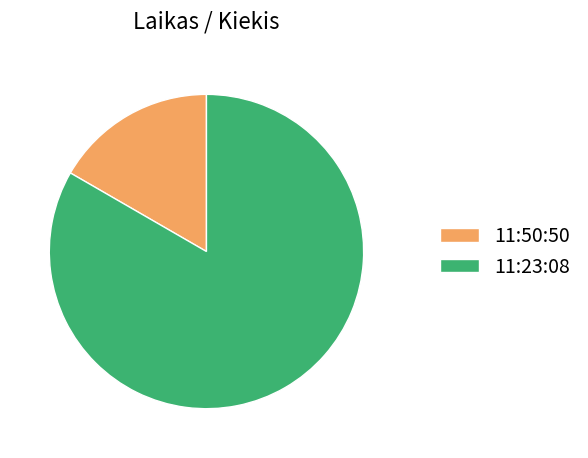

True or false: 11:23:08 accounts for 70% of the total.

False